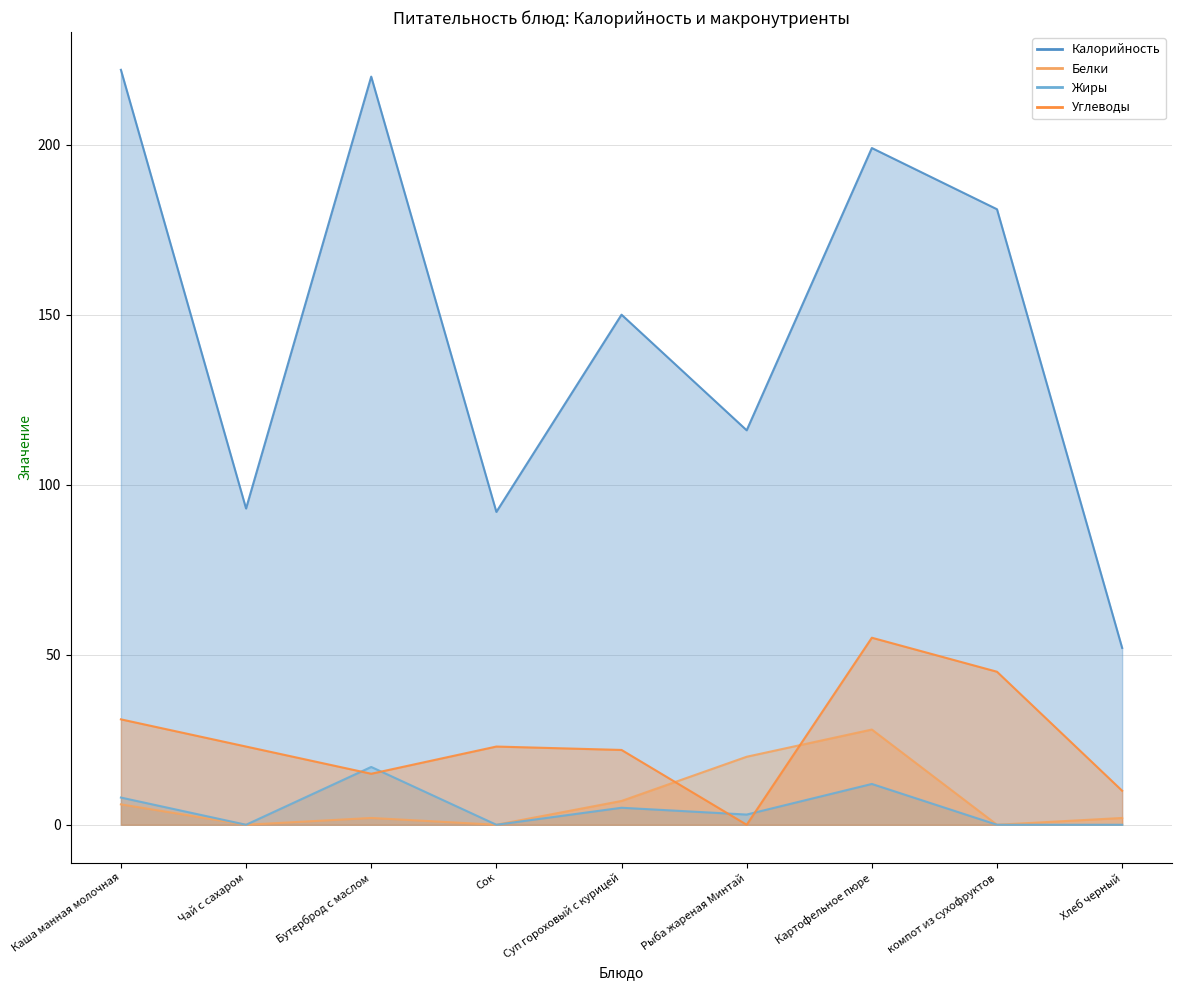

Is it true that Жиры equals 24 at Бутерброд с маслом?

False